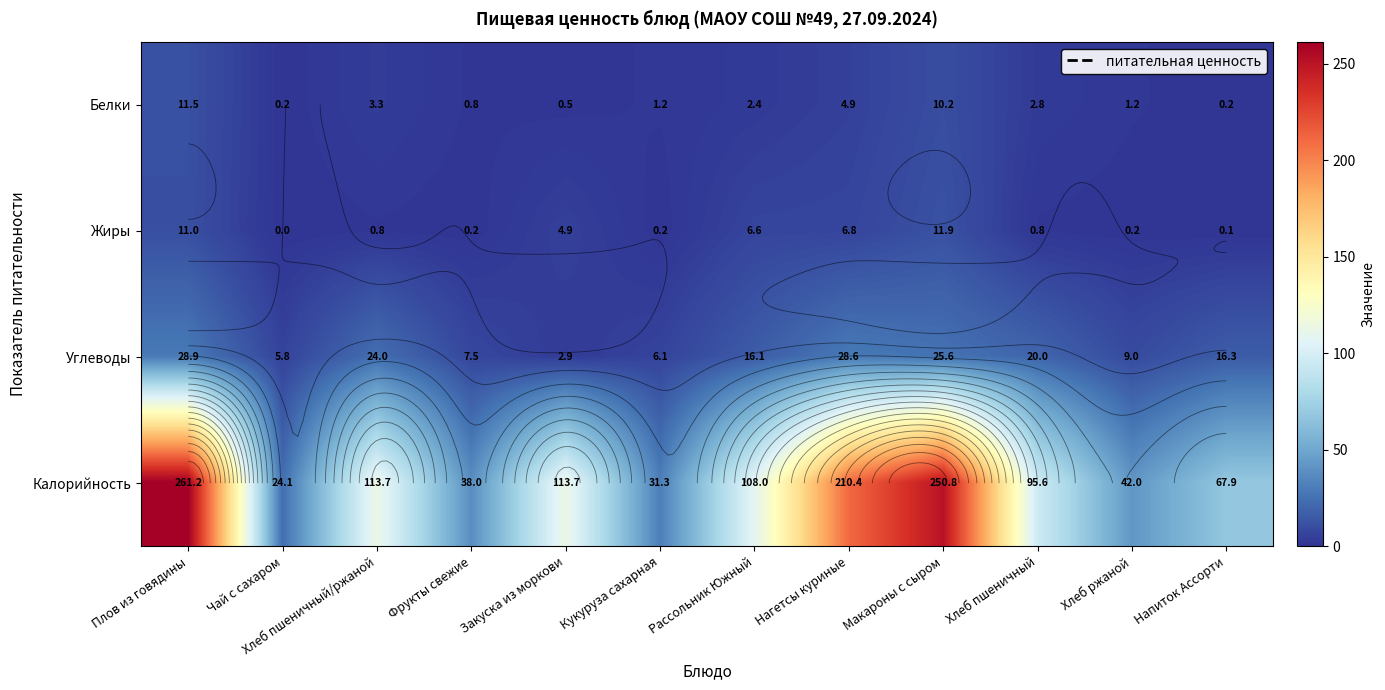

Which has a higher value, Напиток Ассорти or Рассольник Южный?

Рассольник Южный